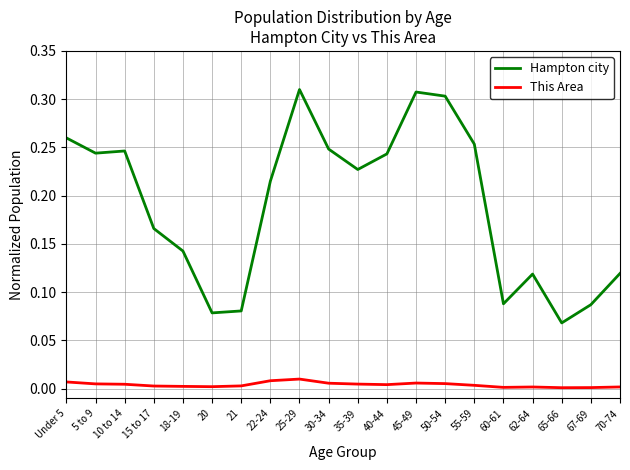

Which series has the largest range (max minus min)?

Hampton city